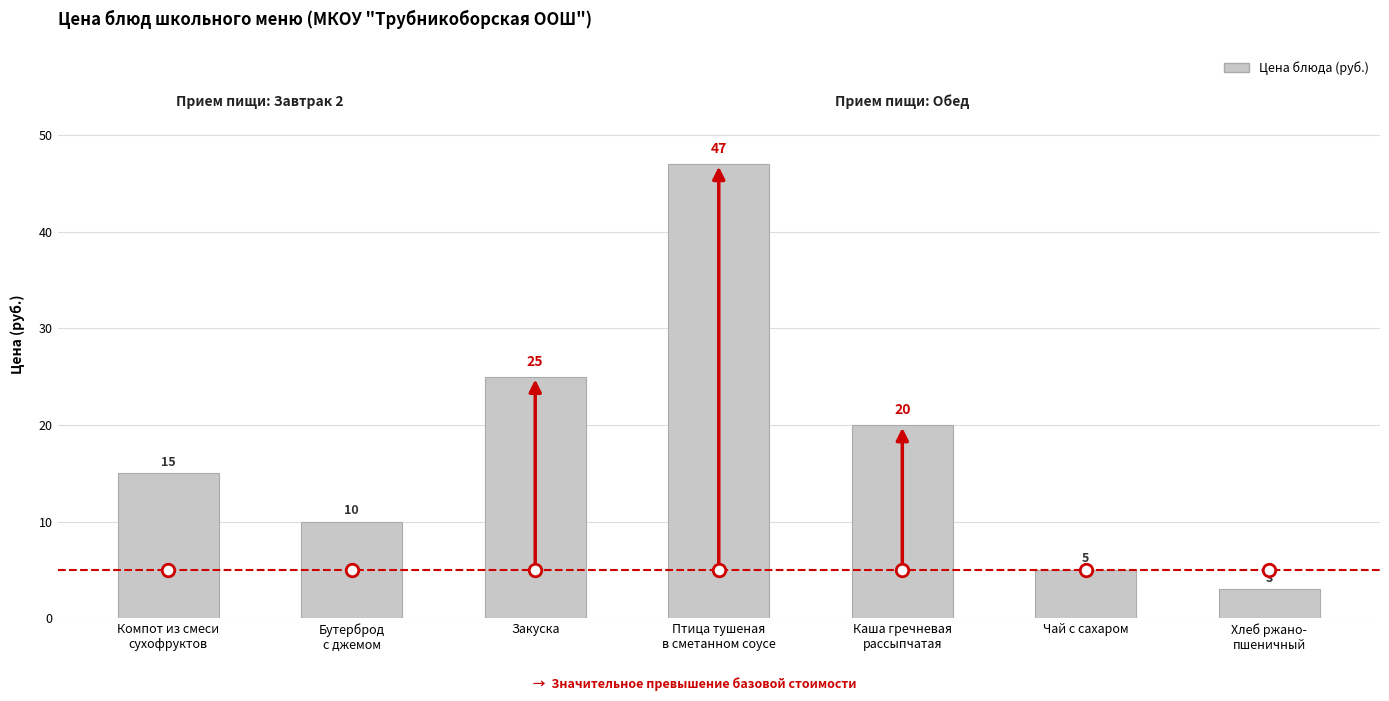

At which category does the chart reach its peak across all series?

Птица тушеная
в сметанном соусе